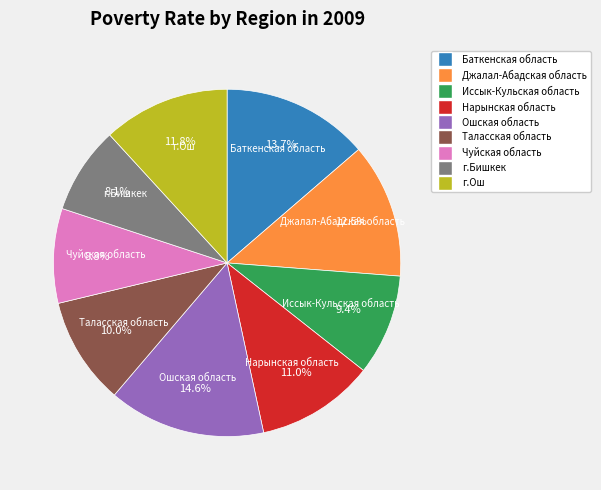

True or false: Таласская область accounts for 10% of the total.

True